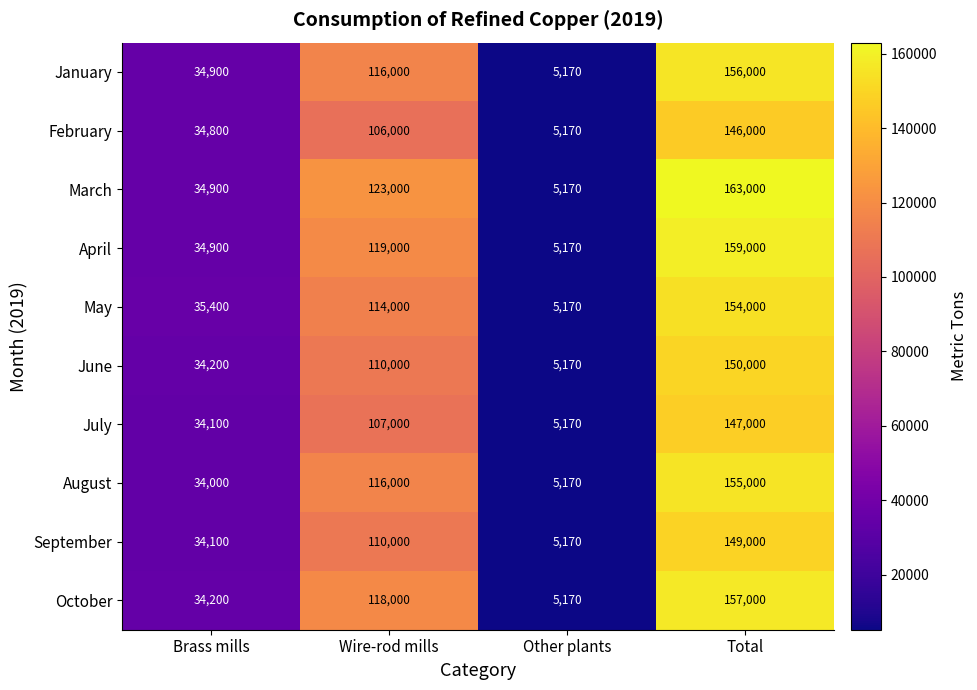

The value of January at Wire-rod mills is 116000. True or false?

True